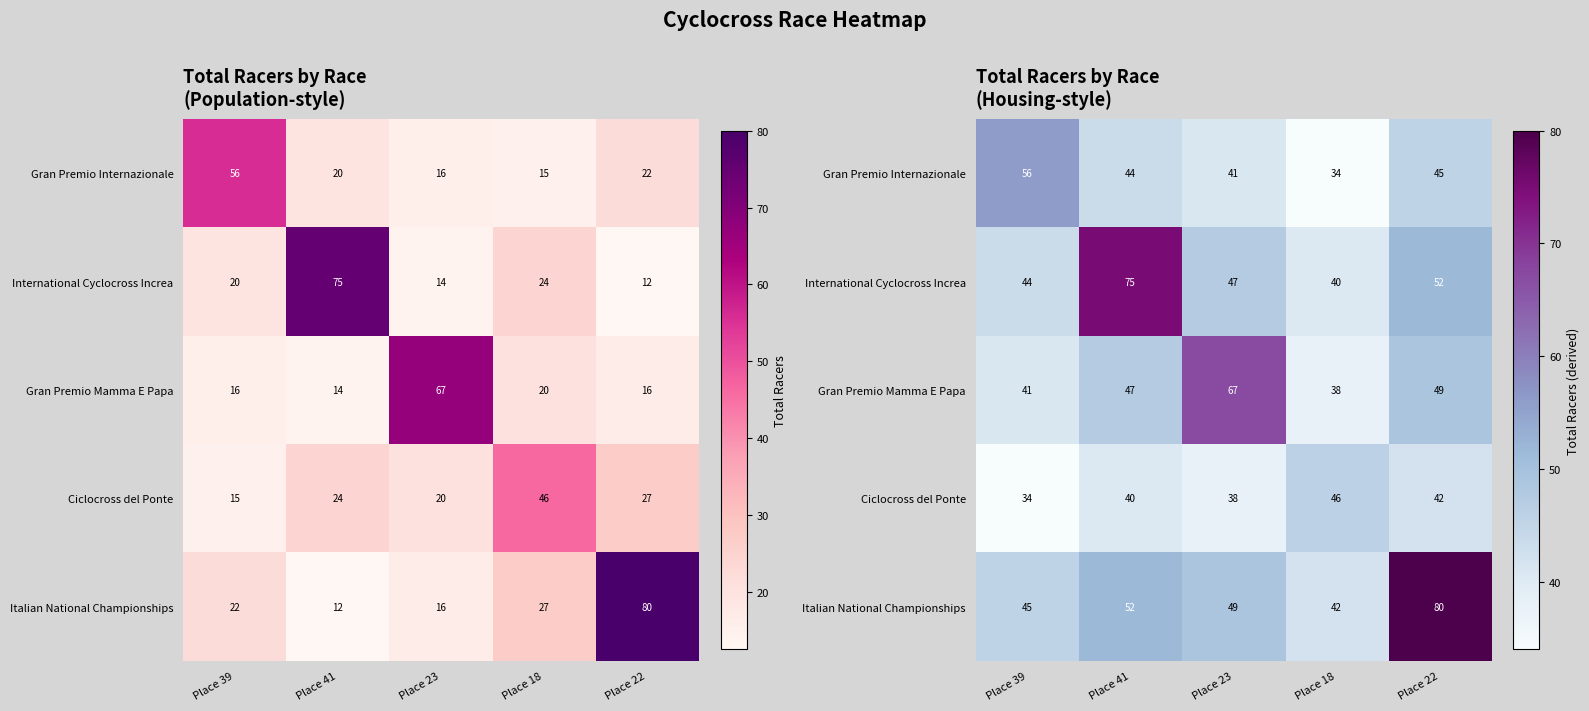

Rank the series at Place 23 from highest to lowest value.

Gran Premio Mamma E Papa, Italian National Championships, International Cyclocross Increa, Gran Premio Internazionale, Ciclocross del Ponte